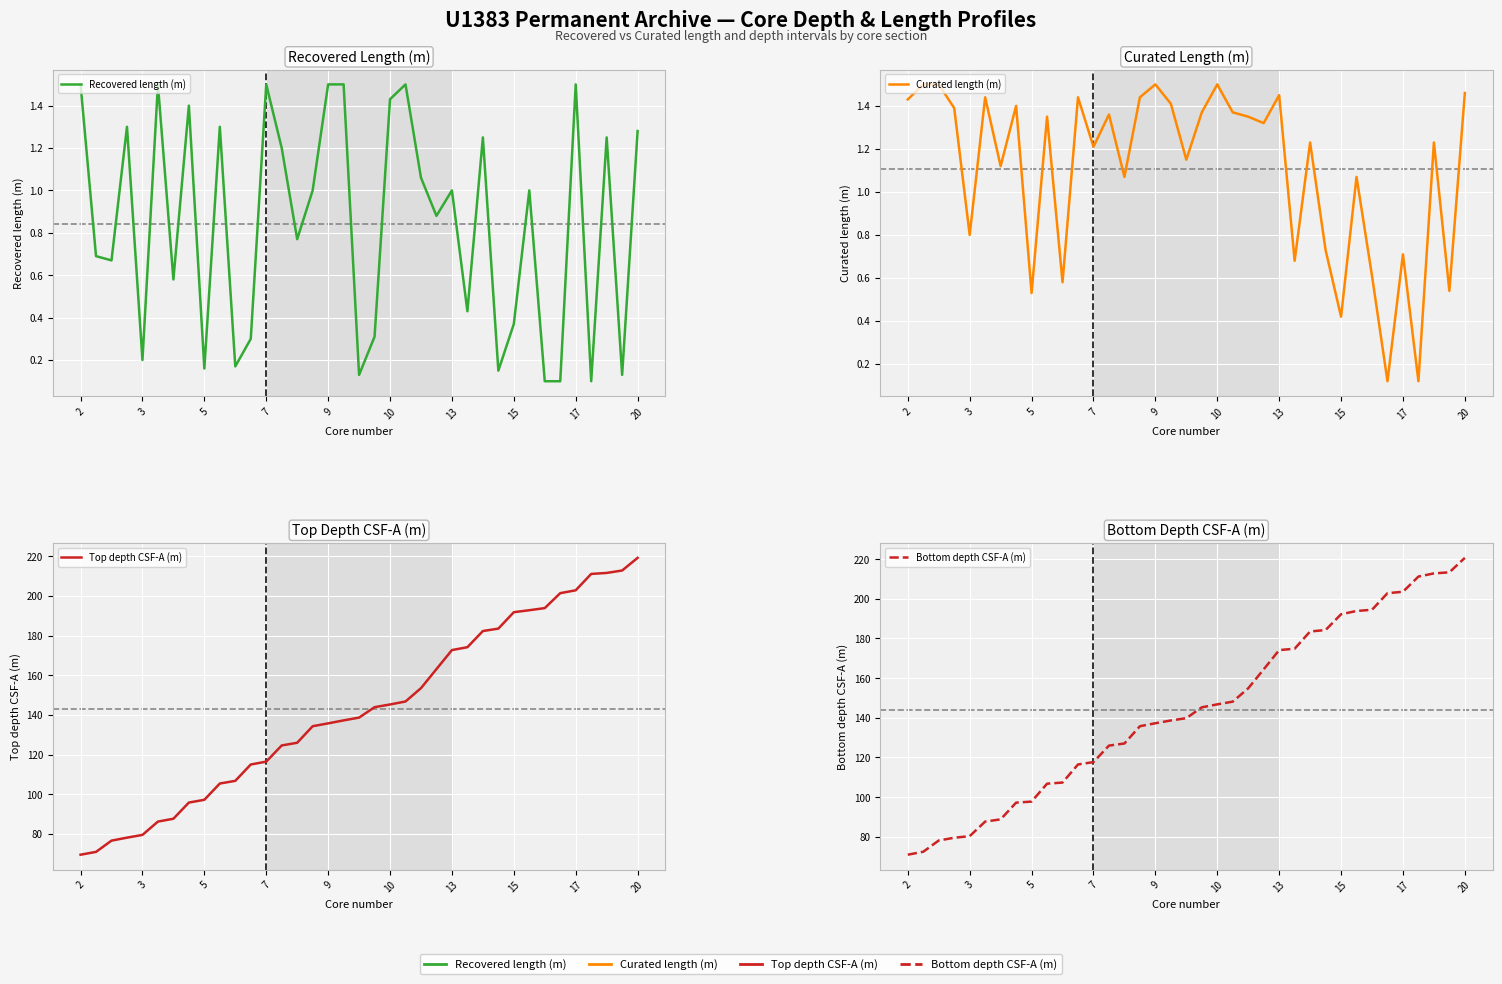

Between 15 and 18, which series saw the biggest shift?

Top depth CSF-A (m)